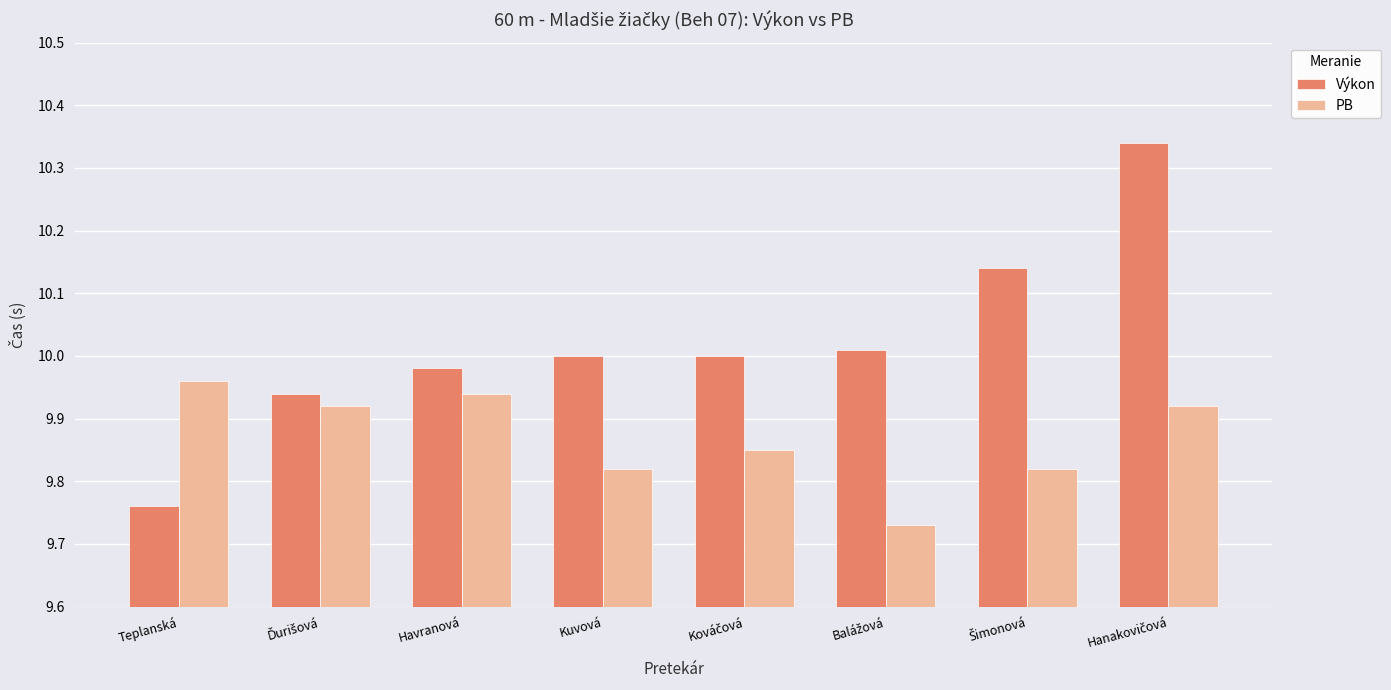

What is the difference between the maximum and minimum values in the Výkon series?

0.6